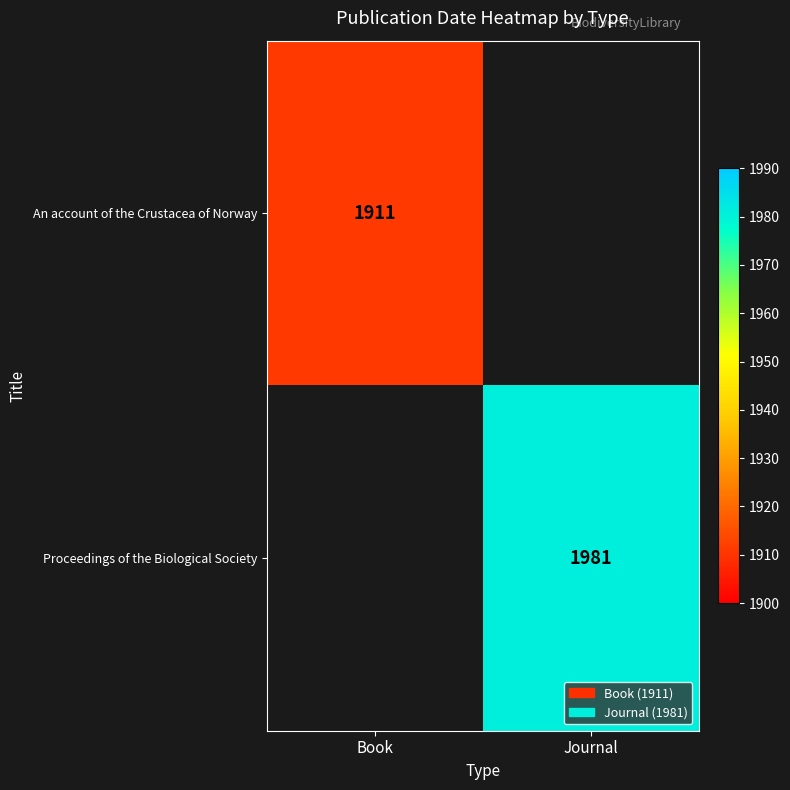

Is it true that Proceedings of the Biological Society equals 3284 at Journal?

False